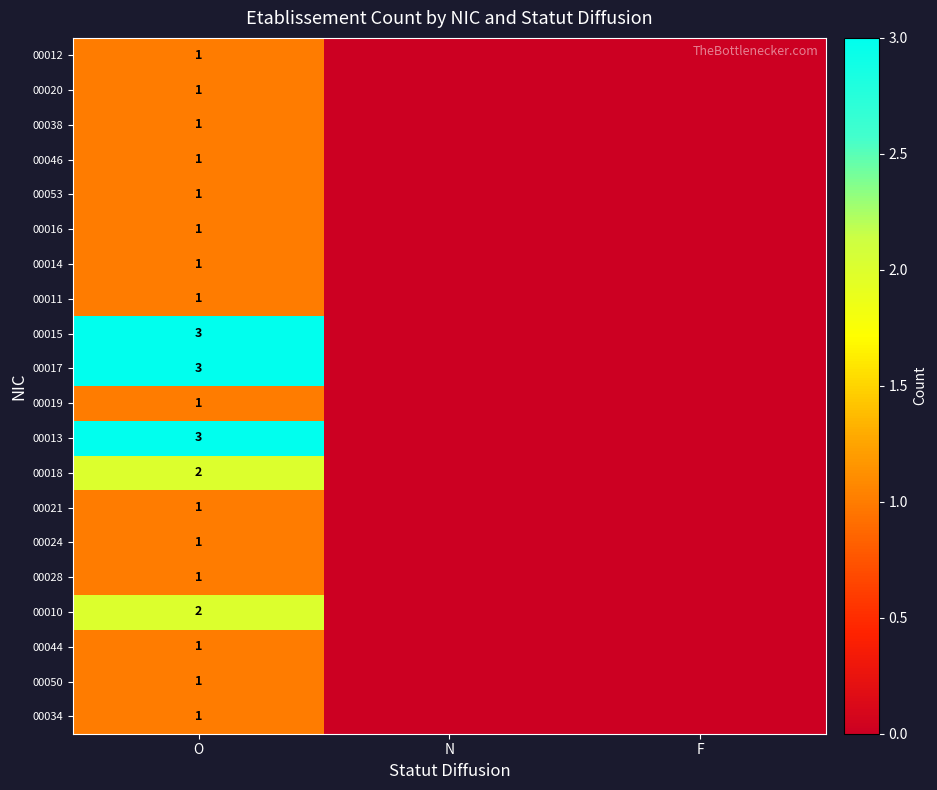

The value of 00010 at O is 4. True or false?

False